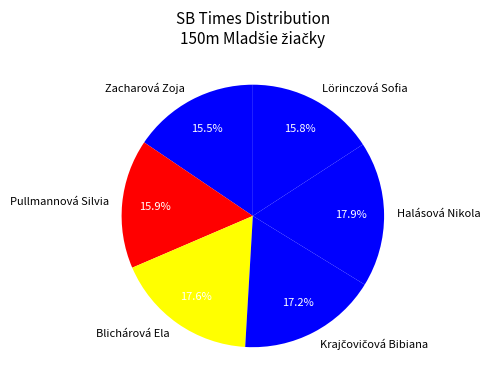

What is the total percentage of Blichárová Ela and Halásová Nikola?

35.5%